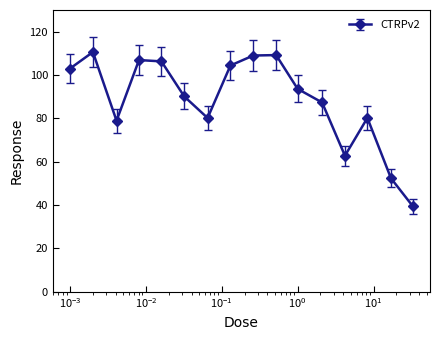

Does the chart have visible grid lines?

No